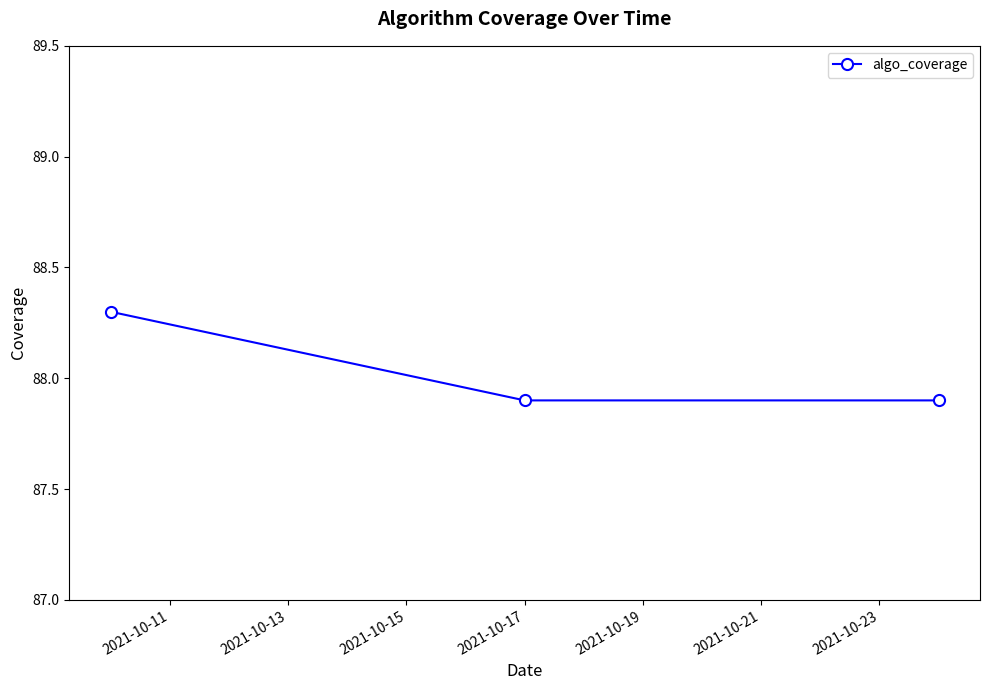

What is the average value?

88.0